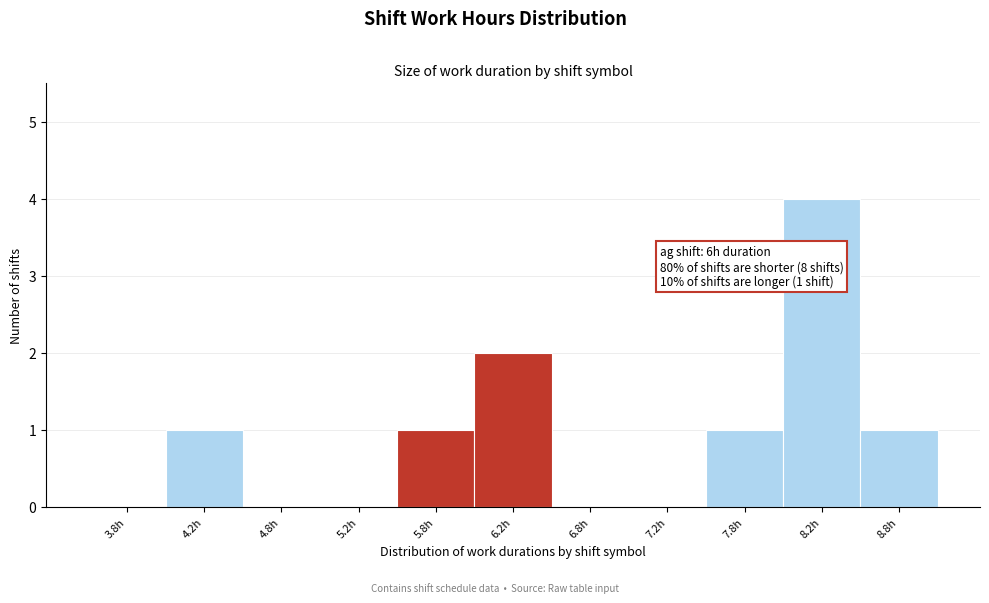

Over which range of the x-axis is the bar tallest?

8.0 to 8.5